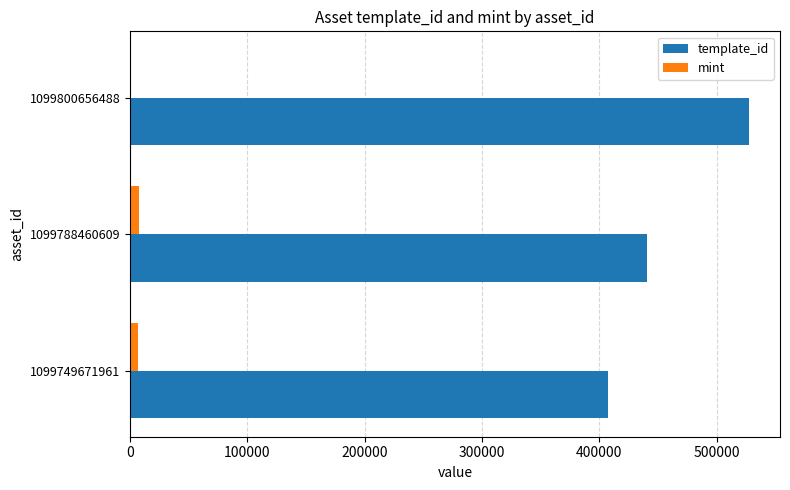

Is the value of template_id at 1099749671961 greater than the value of mint at 1099788460609?

Yes